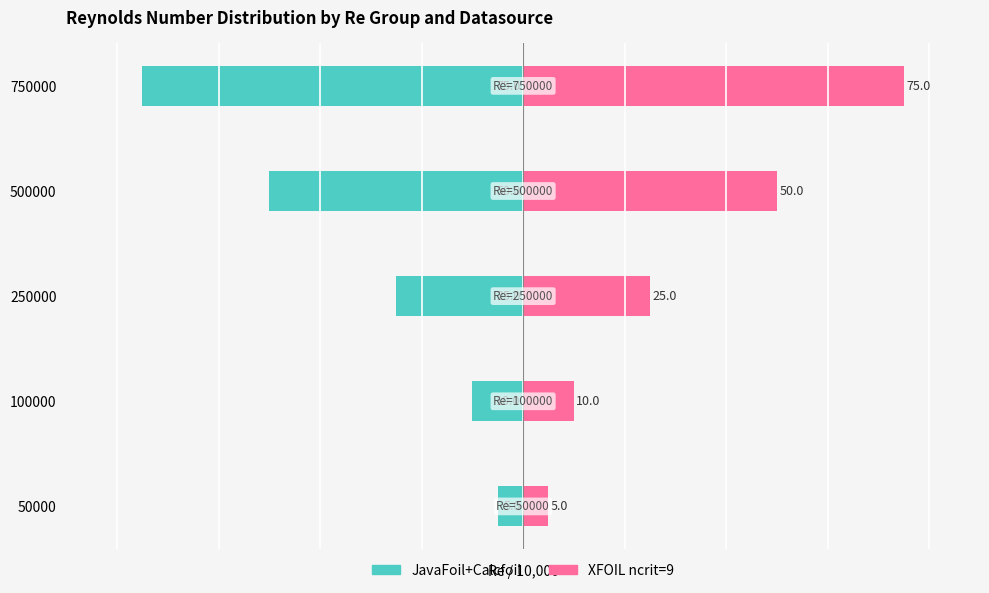

Does the chart contain stacked bars?

No